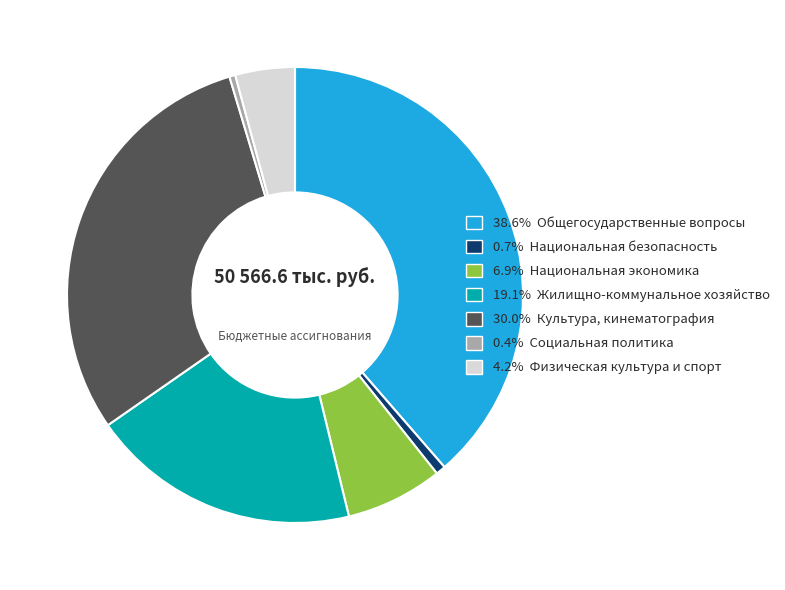

Is the sum of 0.4% Социальная политика and 30.0% Культура, кинематография greater than half?

No